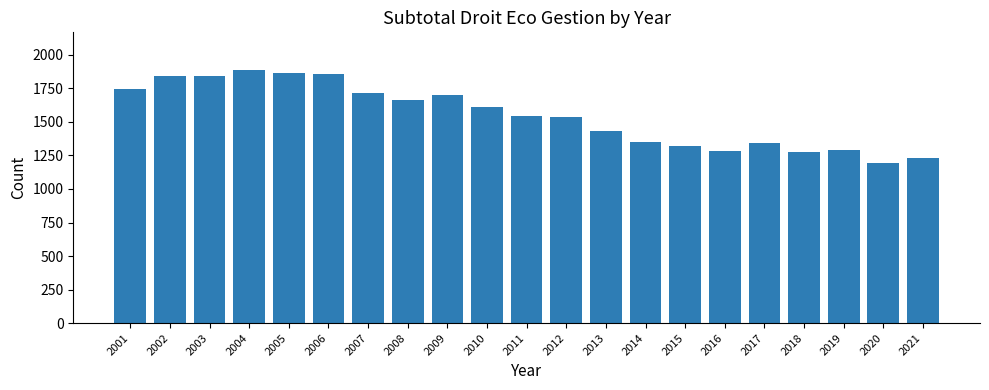

Between 2017 and 2013, which is larger?

2013